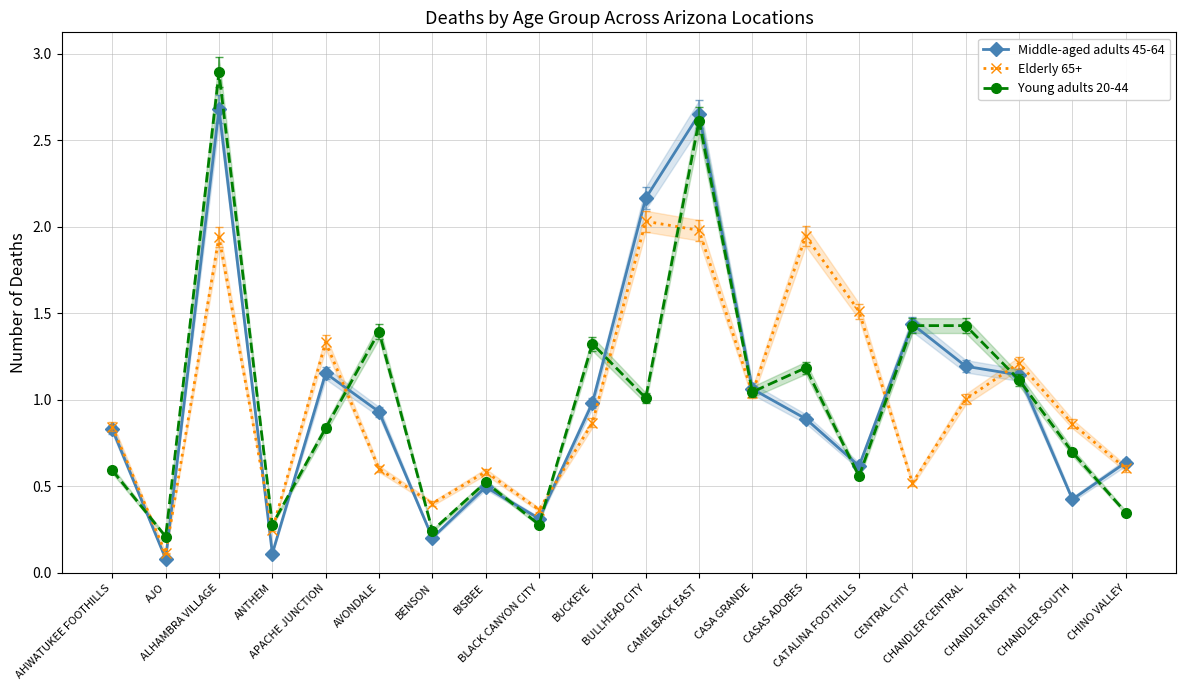

Rank the categories by Elderly 65+ value from lowest to highest.

AJO, ANTHEM, BLACK CANYON CITY, BENSON, CENTRAL CITY, BISBEE, AVONDALE, CHINO VALLEY, AHWATUKEE FOOTHILLS, CHANDLER SOUTH, BUCKEYE, CHANDLER CENTRAL, CASA GRANDE, CHANDLER NORTH, APACHE JUNCTION, CATALINA FOOTHILLS, ALHAMBRA VILLAGE, CASAS ADOBES, CAMELBACK EAST, BULLHEAD CITY